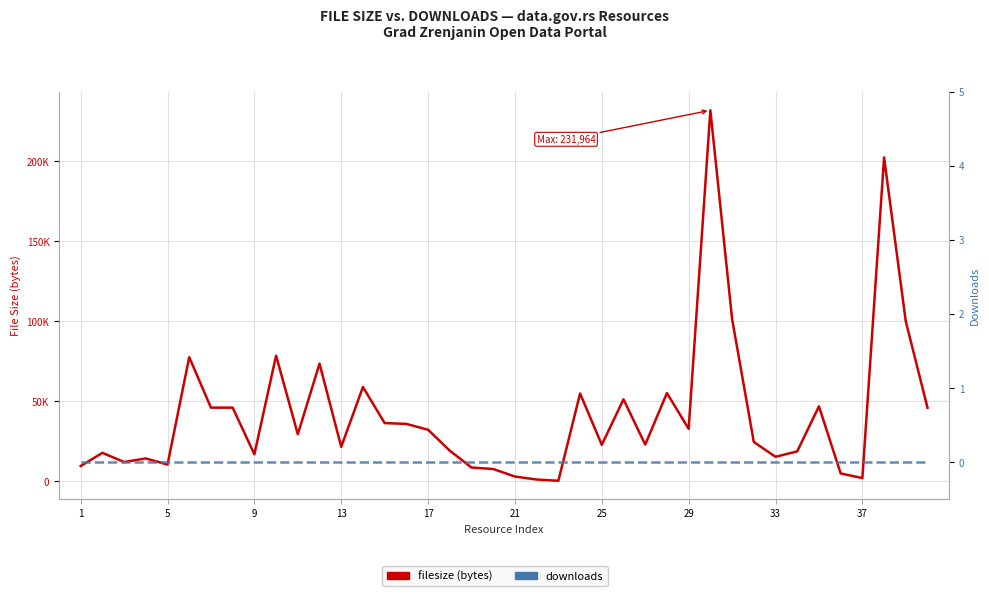

What are all the series names shown in the legend?

filesize, downloads